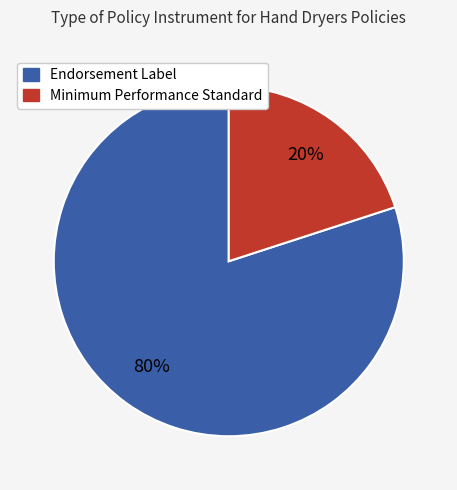

True or false: Endorsement Label accounts for 93% of the total.

False